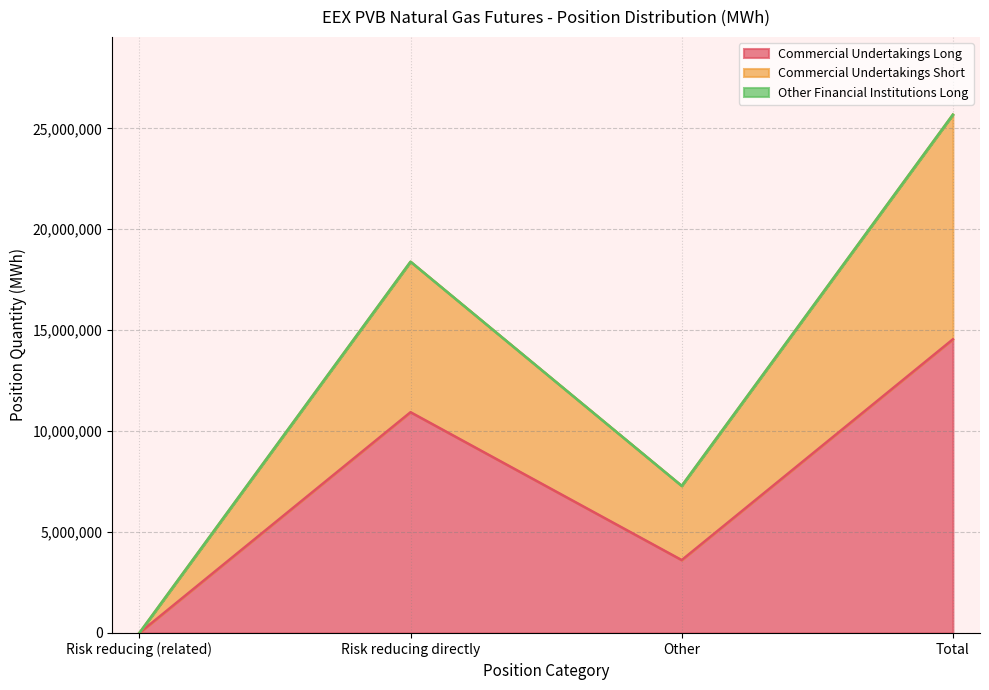

In Commercial Undertakings Long, how many points are higher than both neighbors (excluding endpoints)?

1